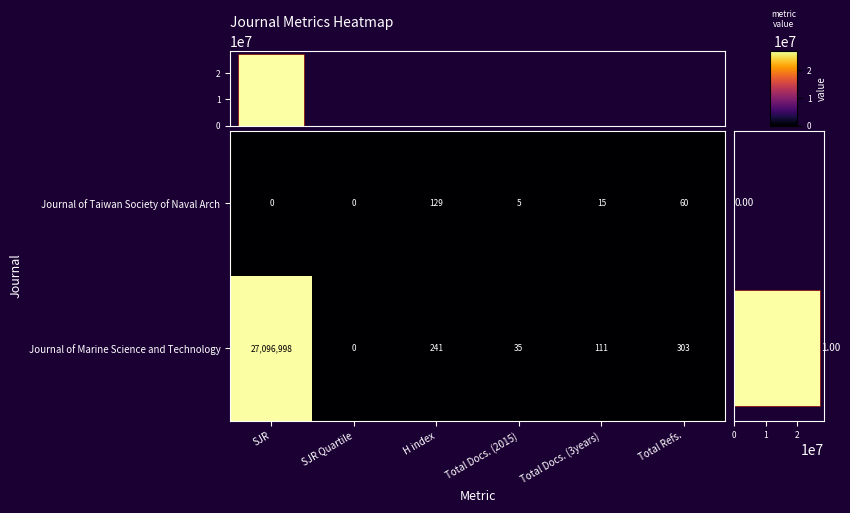

Rank the categories by Journal of Marine Science and Technology value from highest to lowest.

SJR, Total Refs., H index, Total Docs. (3years), Total Docs. (2015), SJR Quartile